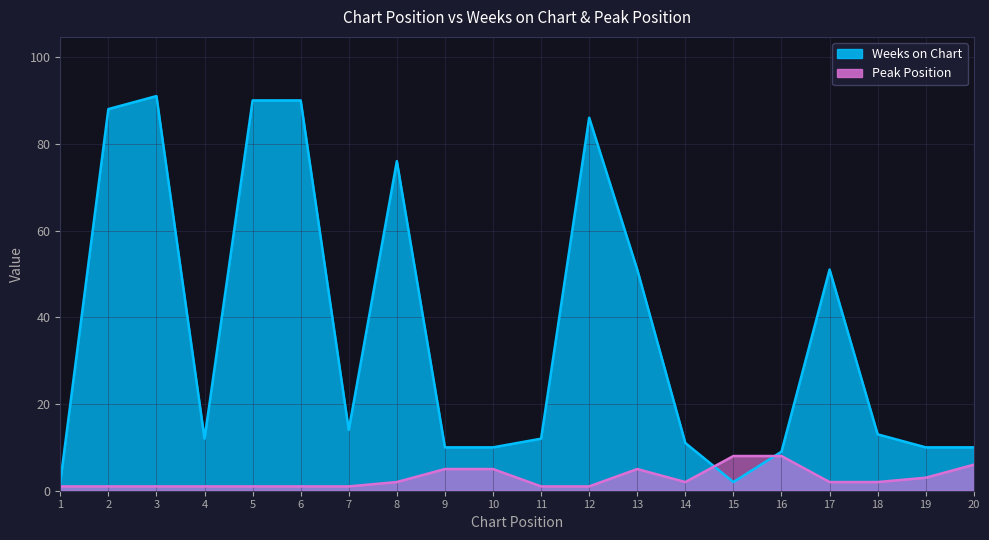

How many data points in Peak Position are less than 2?

9